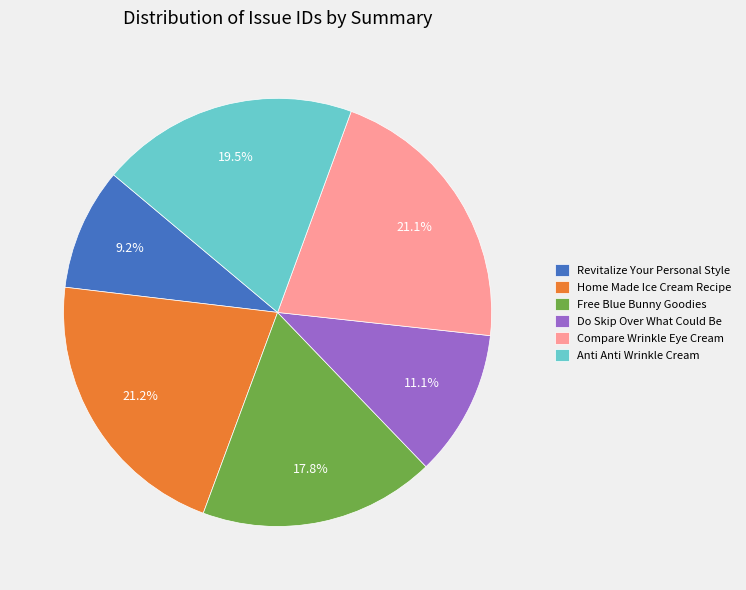

Approximately how many times larger is the value at Do Skip Over What Could Be compared to Revitalize Your Personal Style?

1.2